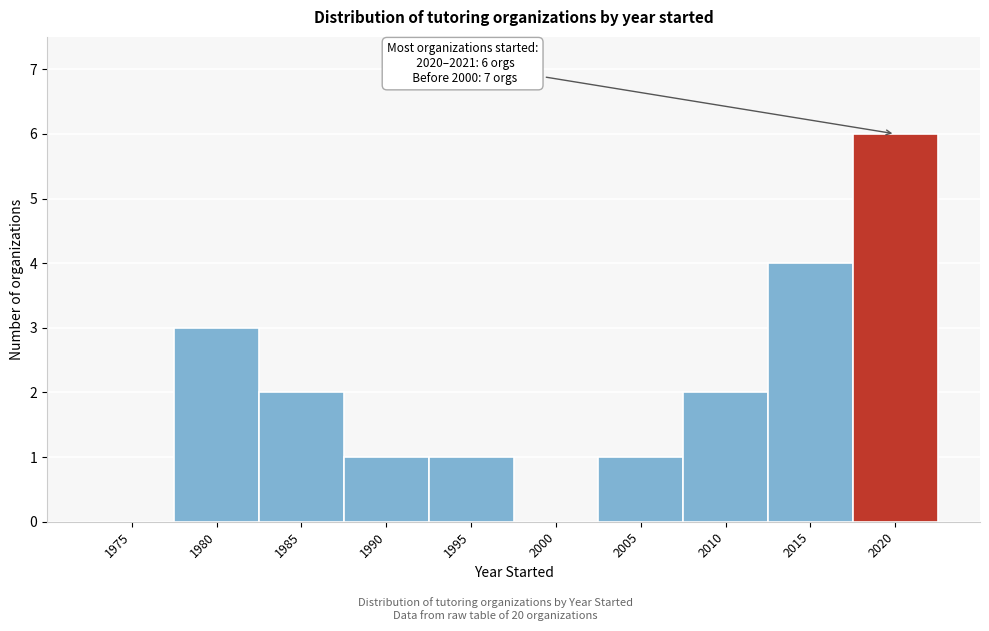

Reading right to left, list all the values displayed in this chart.

2020=6	2015=4	2010=2	2005=1	2000=0	1995=1	1990=1	1985=2	1980=3	1975=0